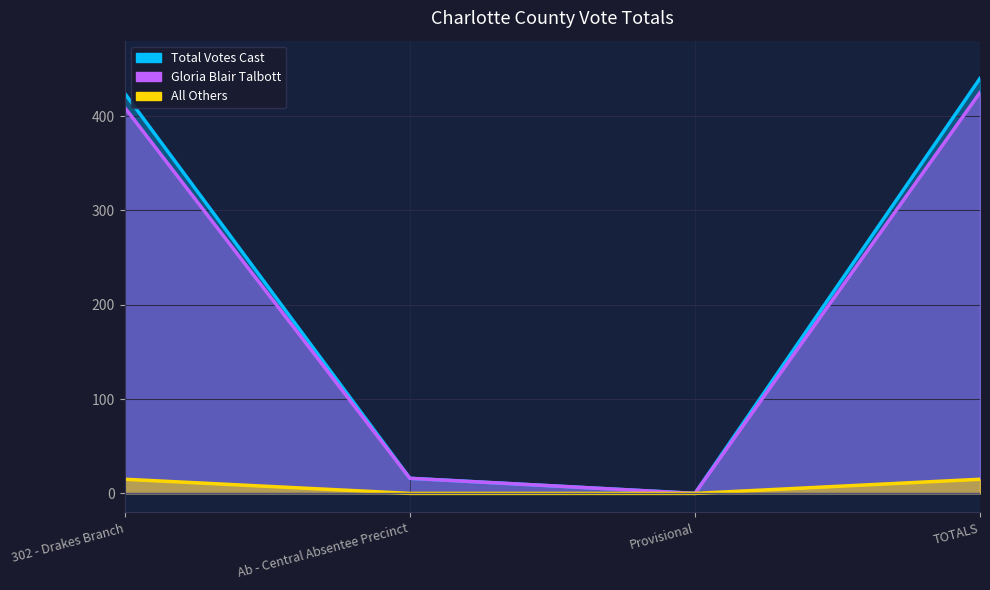

What value does the All Others series have at TOTALS?

15